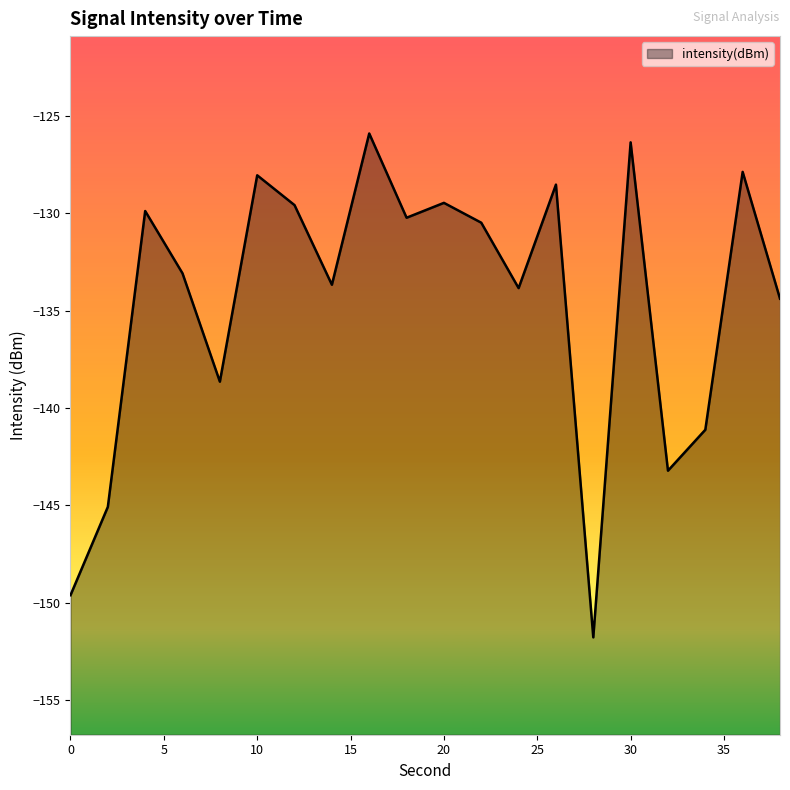

Reading right to left, what are all the values shown in this chart?

-134.4	-127.9	-141.1	-143.2	-126.4	-151.8	-128.5	-133.8	-130.5	-129.5	-130.2	-125.9	-133.7	-129.6	-128.0	-138.6	-133.1	-129.9	-145.1	-149.6